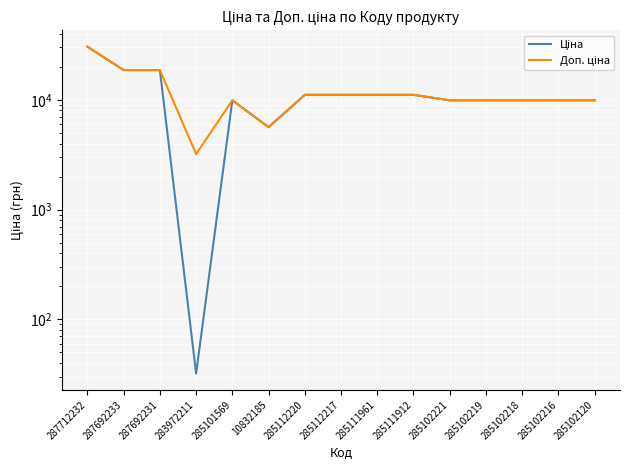

Reading left to right, transcribe all the data shown in this chart.

Ціна: 287712232=30512.3	287692233=18671.5	287692231=18671.5	283972211=32.0	285101569=9908.5	10832185=5636.0	285112220=11113.6	285112217=11113.6	285111961=11113.6	285111912=11113.6	285102221=9908.5	285102219=9908.5	285102218=9908.5	285102216=9908.5	285102120=9908.5
Доп. ціна: 287712232=30512.3	287692233=18671.5	287692231=18671.5	283972211=3205.0	285101569=9908.5	10832185=5636.0	285112220=11113.6	285112217=11113.6	285111961=11113.6	285111912=11113.6	285102221=9908.5	285102219=9908.5	285102218=9908.5	285102216=9908.5	285102120=9908.5